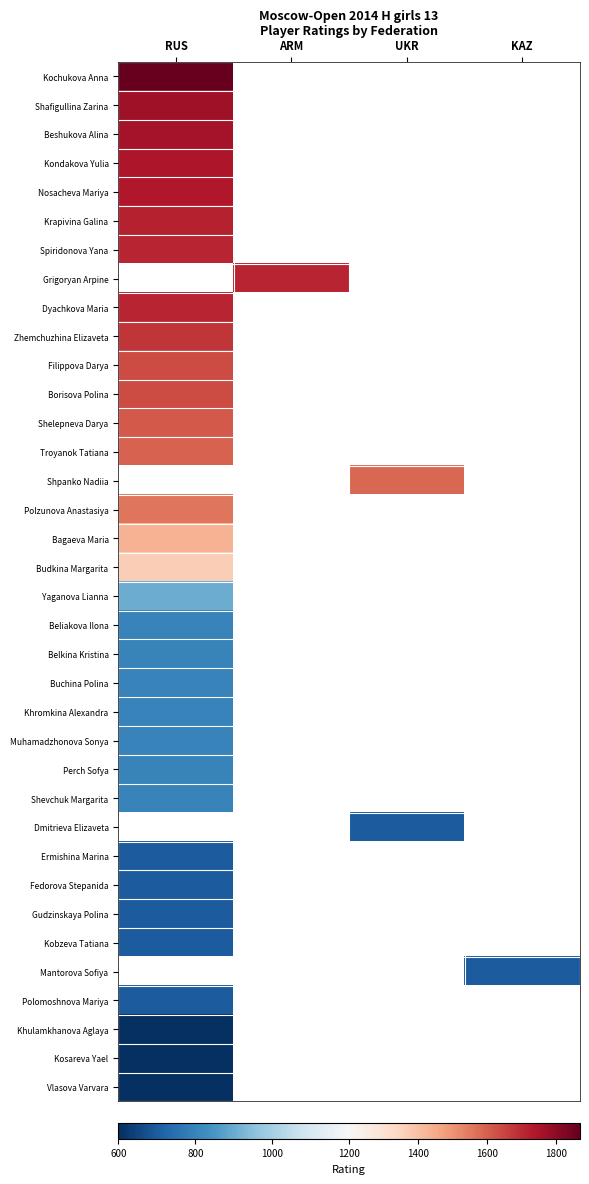

What is the smallest value displayed?

600.0